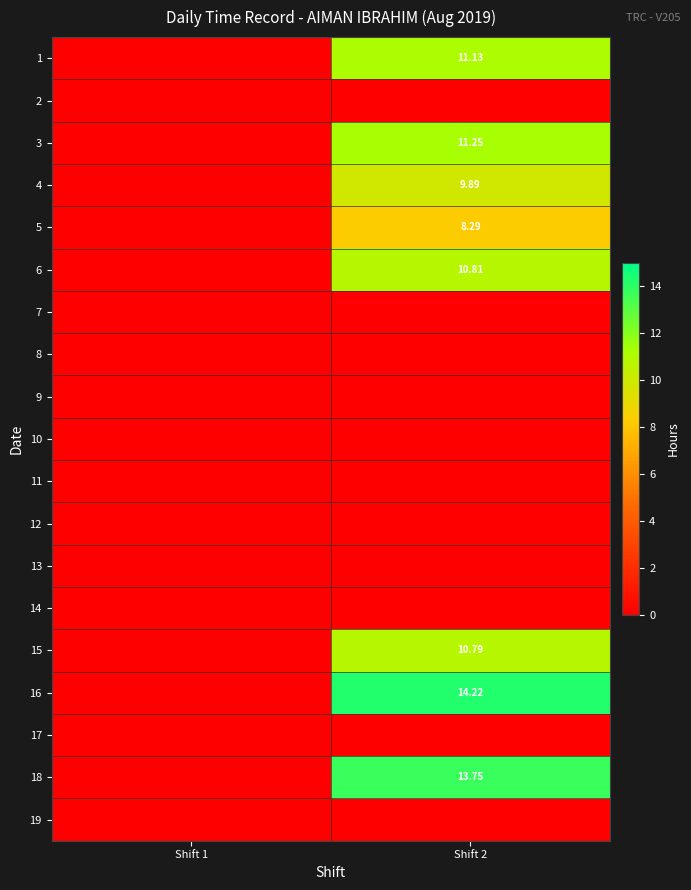

What is the difference between the maximum and minimum values in the 16 series?

14.2